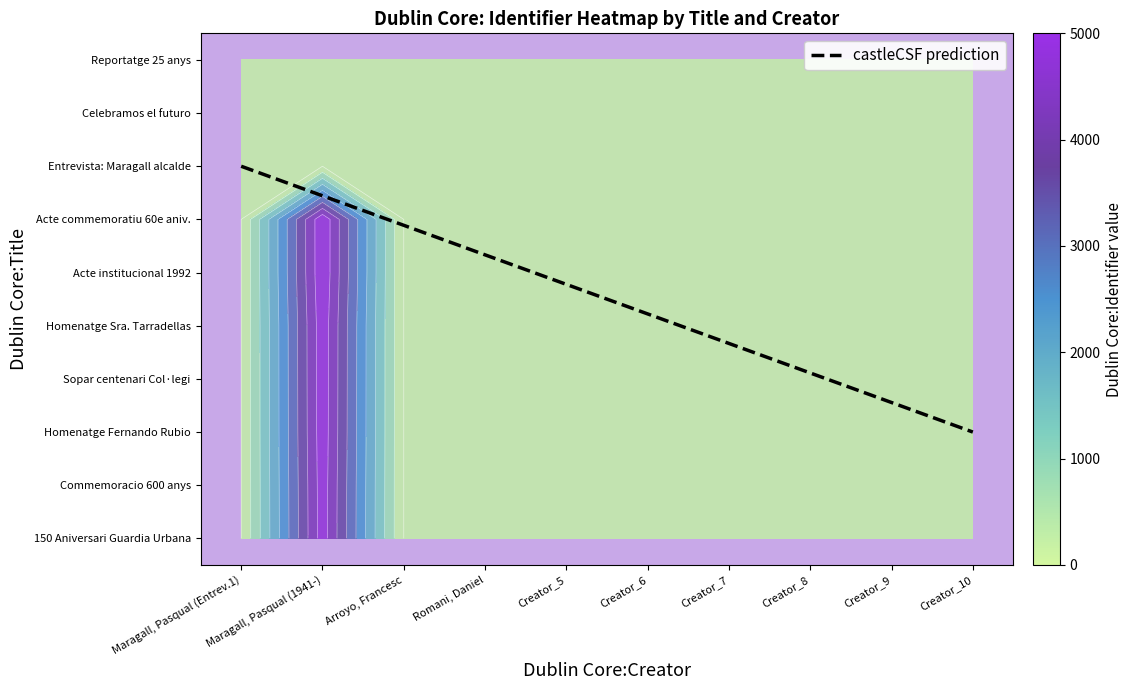

At how many categories does at least one series exceed 2069?

1